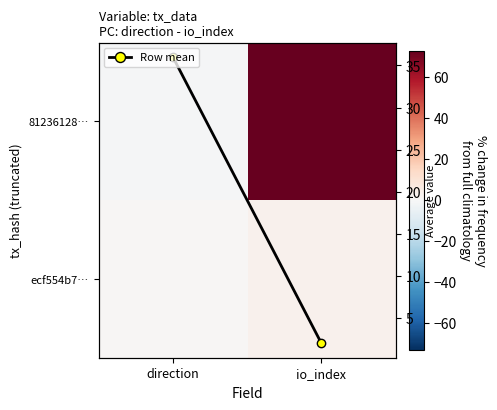

How many data points in 81236128… are less than 73?

1